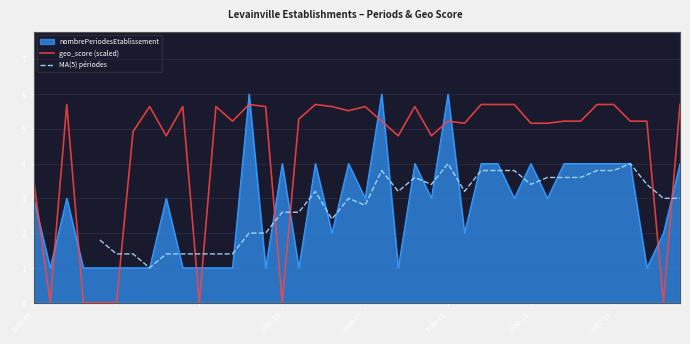

Which series ends up on top after the final intersection of geo_score (scaled) and nombrePeriodesEtablissement?

geo_score (scaled)